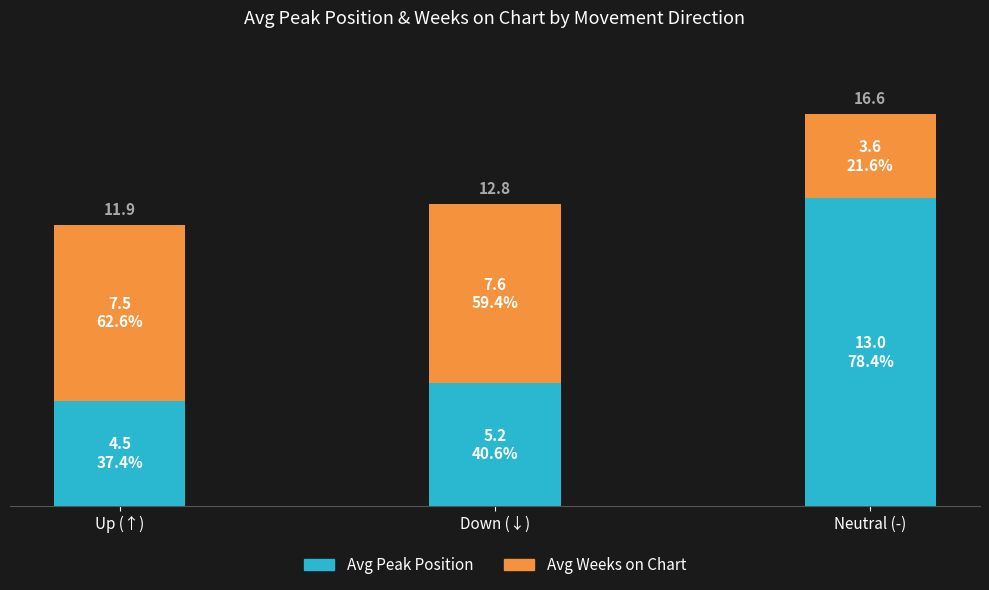

What is the label of the 2nd bar from the right?

Down (↓)